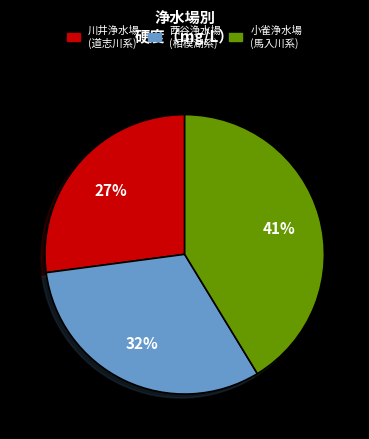

Which has a higher value, 川井浄水場 (道志川系) or 小雀浄水場 (馬入川系)?

小雀浄水場 (馬入川系)